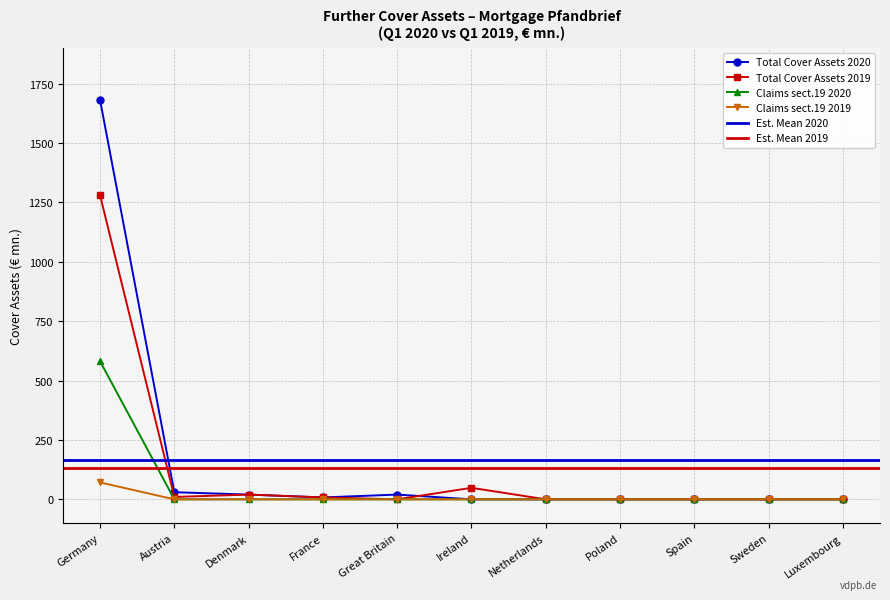

The Total Cover Assets 2020 series shows 20.0 at Great Britain. True or false?

True